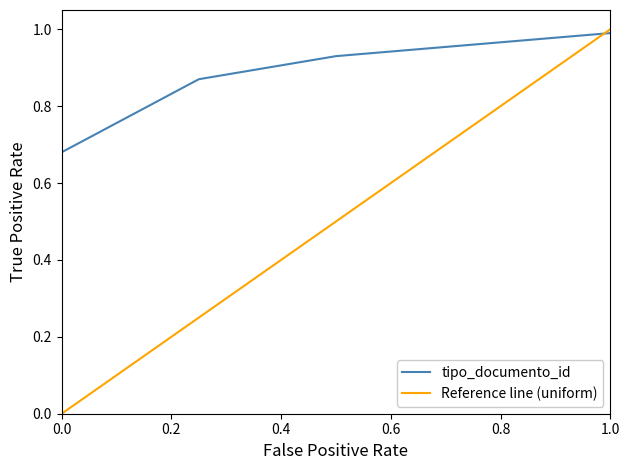

How many times do tipo_documento_id and Reference line (uniform) cross each other?

1